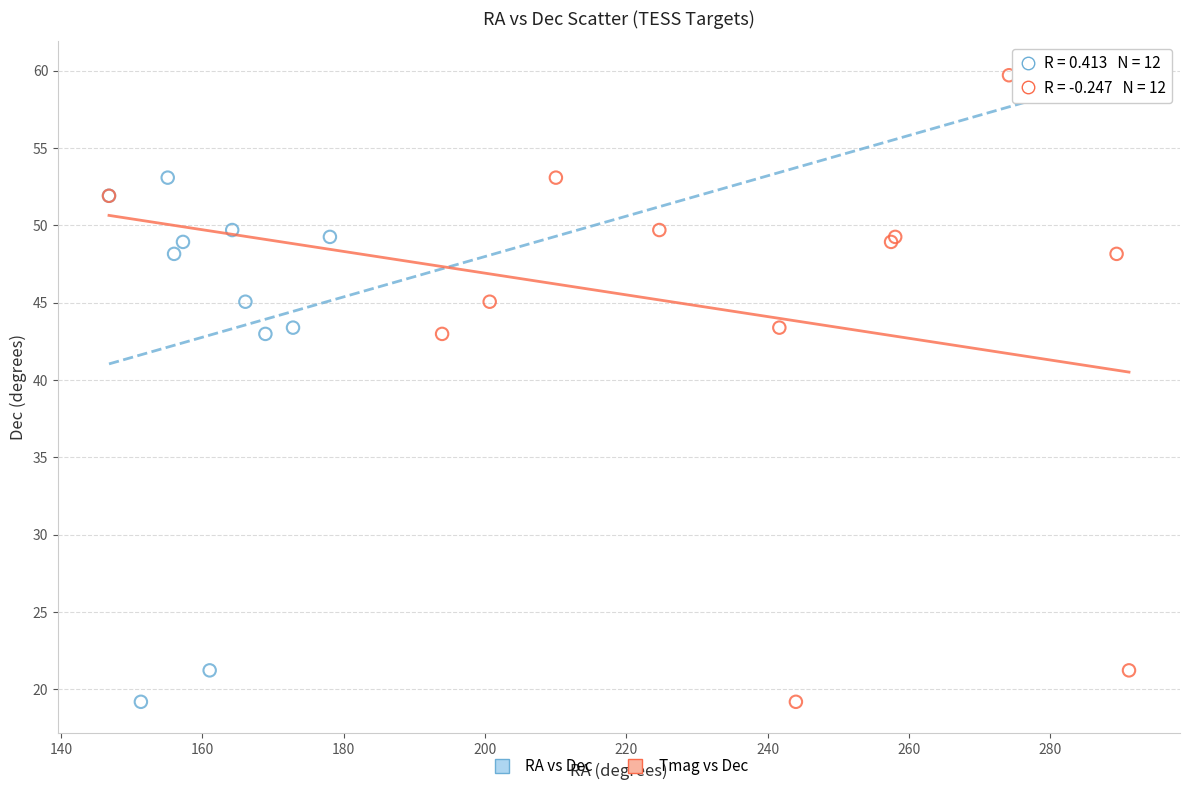

What are all the series names shown in the legend?

RA vs Dec, Tmag vs Dec